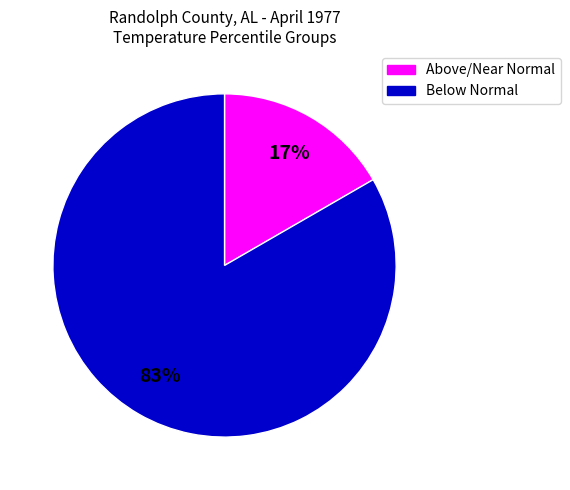

How many slices are in this pie chart?

2